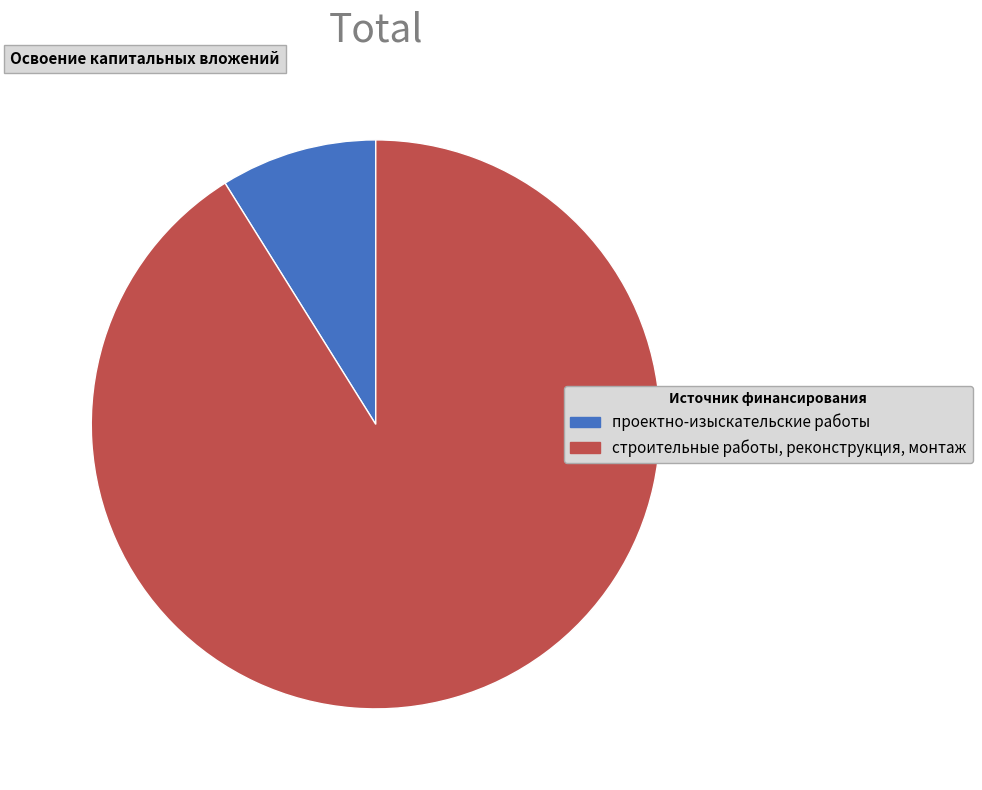

Which category accounts for the majority?

строительные работы, реконструкция, монтаж